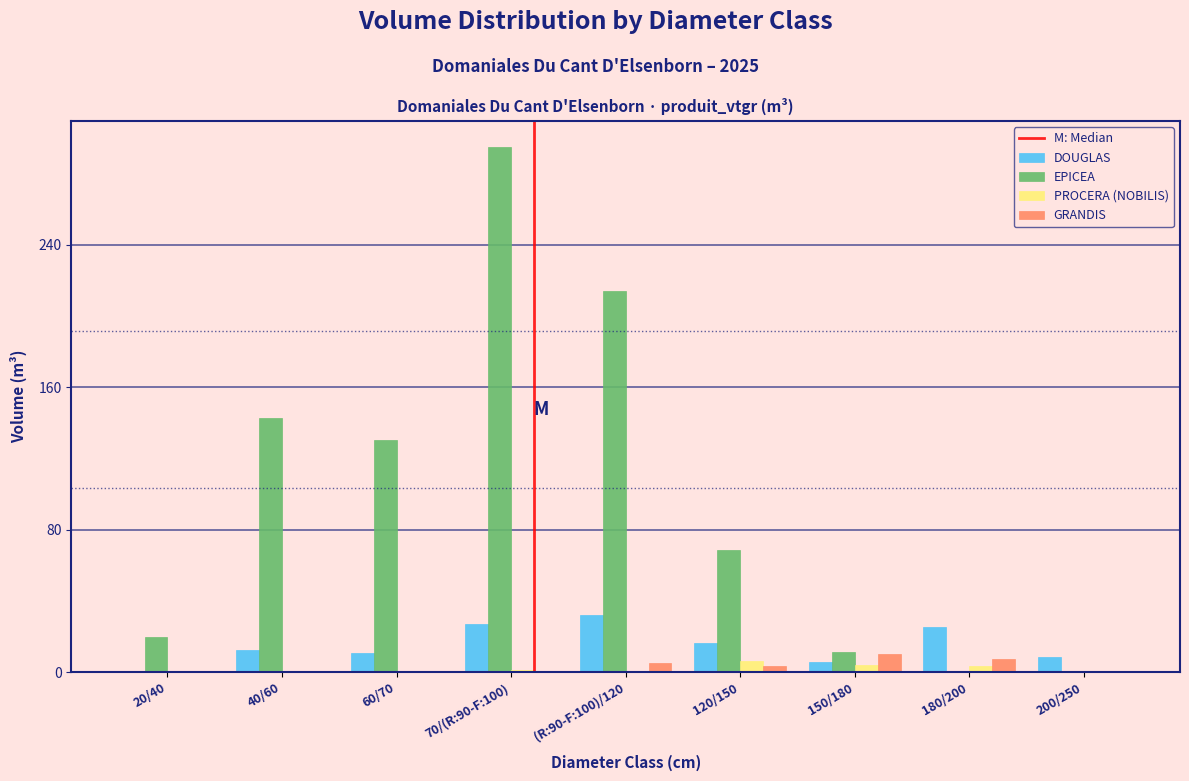

What is the greatest value displayed?

294.6